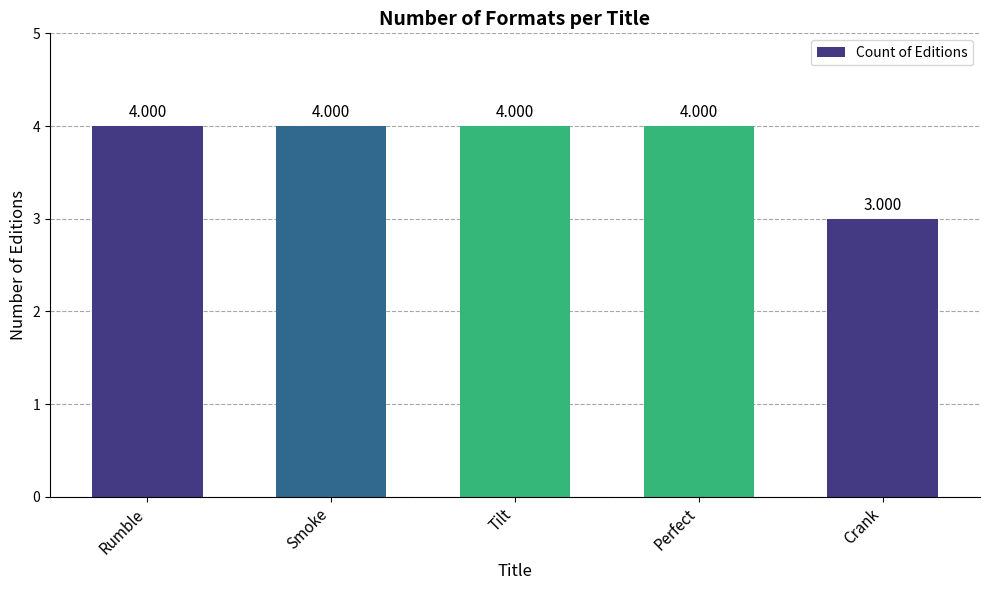

Reading left to right, list all the values displayed in this chart.

Rumble=4	Smoke=4	Tilt=4	Perfect=4	Crank=3